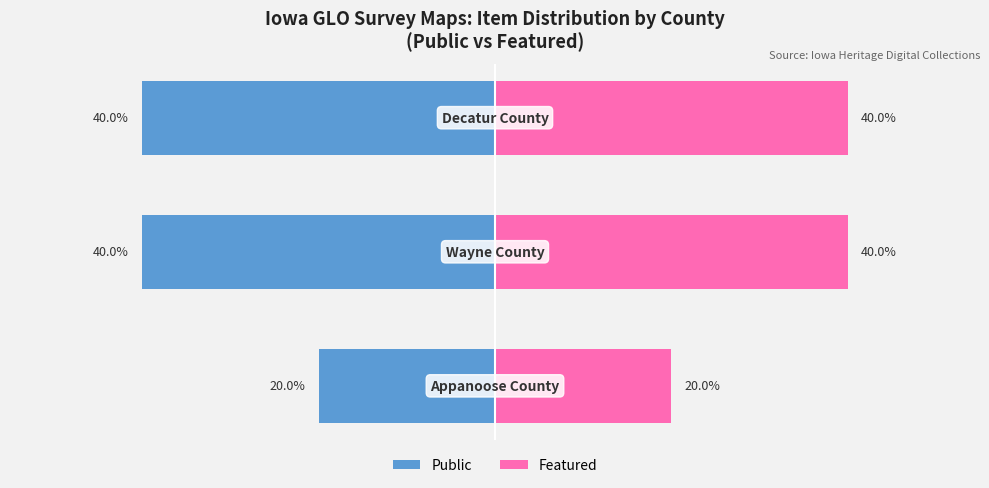

How many bars are there in total?

6